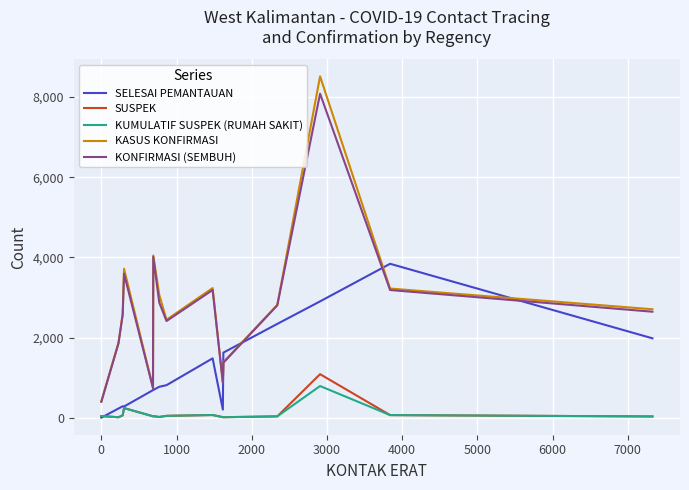

Which series has the widest spread of values?

KASUS KONFIRMASI